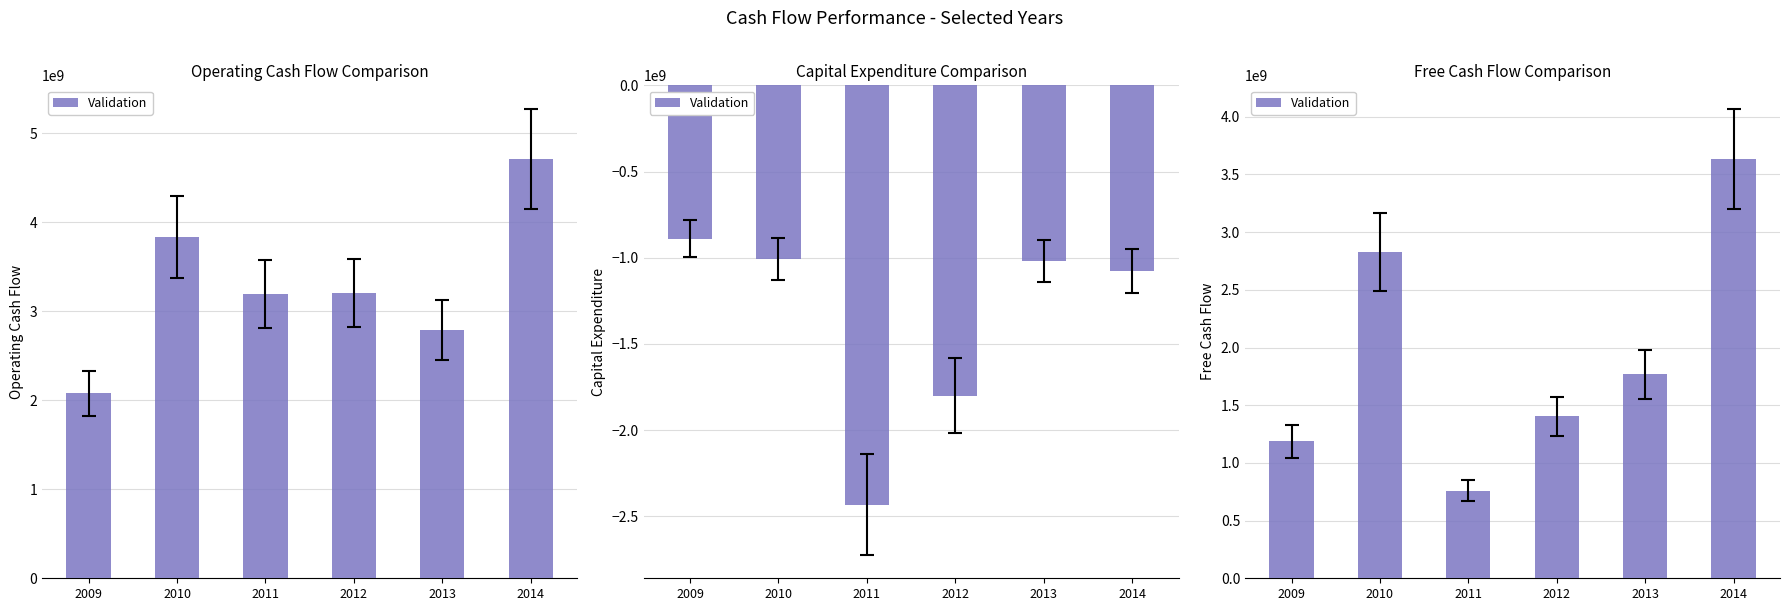

What is the change in value from 2011 to 2014?

+2876000000